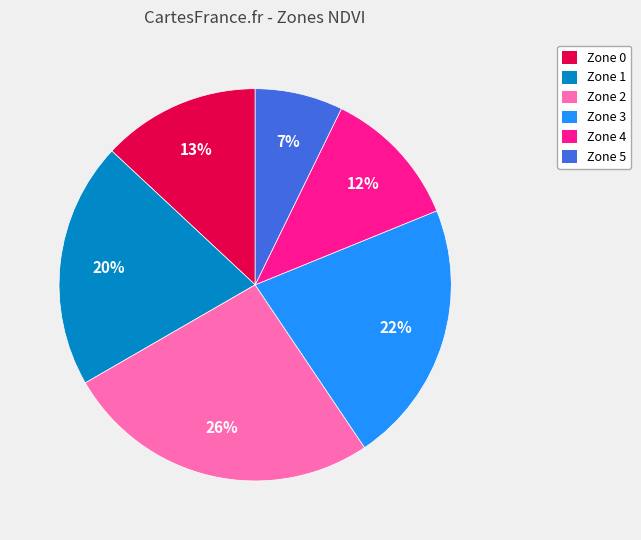

How many slices are in this pie chart?

6